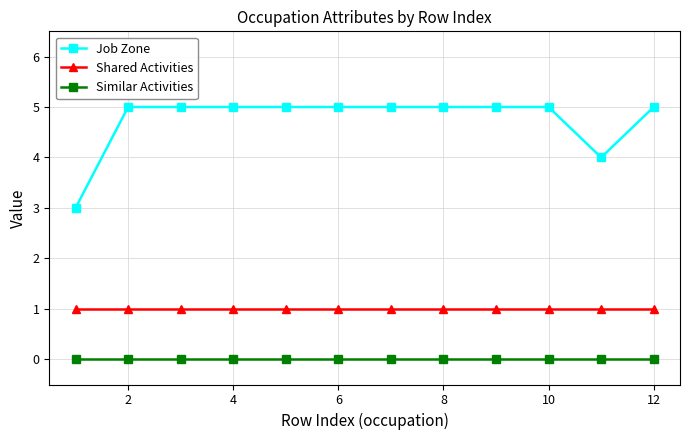

Which series has the largest total across all categories?

Job Zone